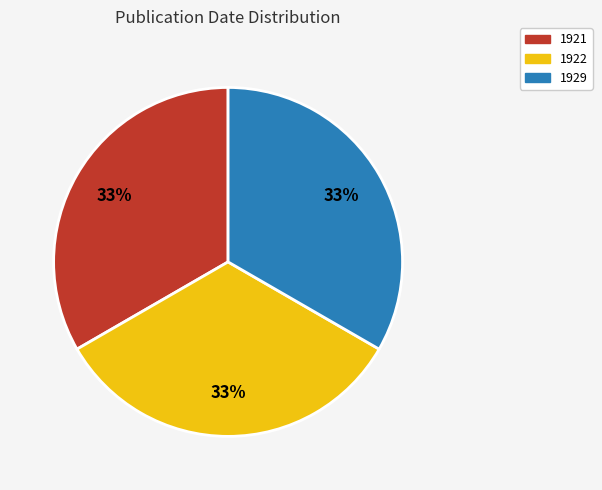

True or false: 1921 accounts for 33% of the total.

True